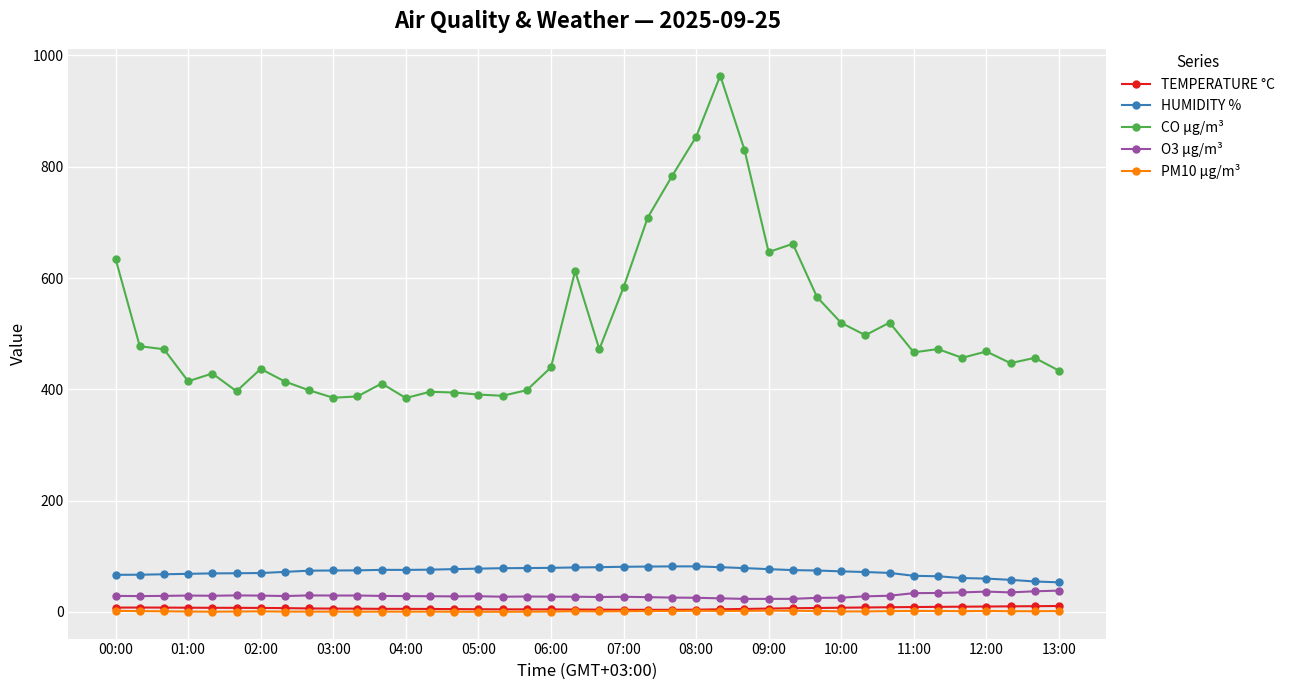

Which series has the largest total across all categories?

CO µg/m³